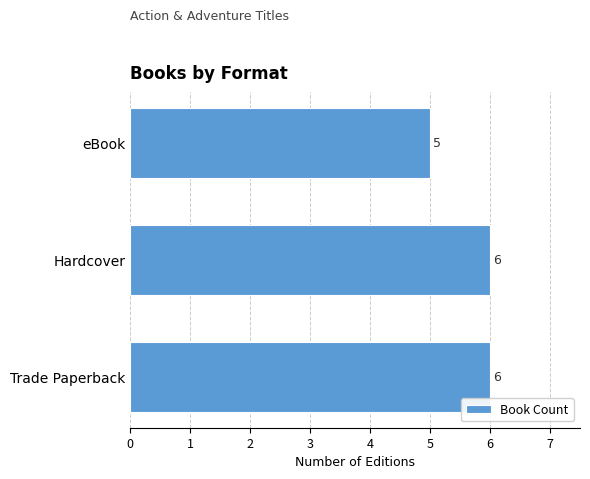

Approximately how many times larger is the value at eBook compared to Hardcover?

0.8